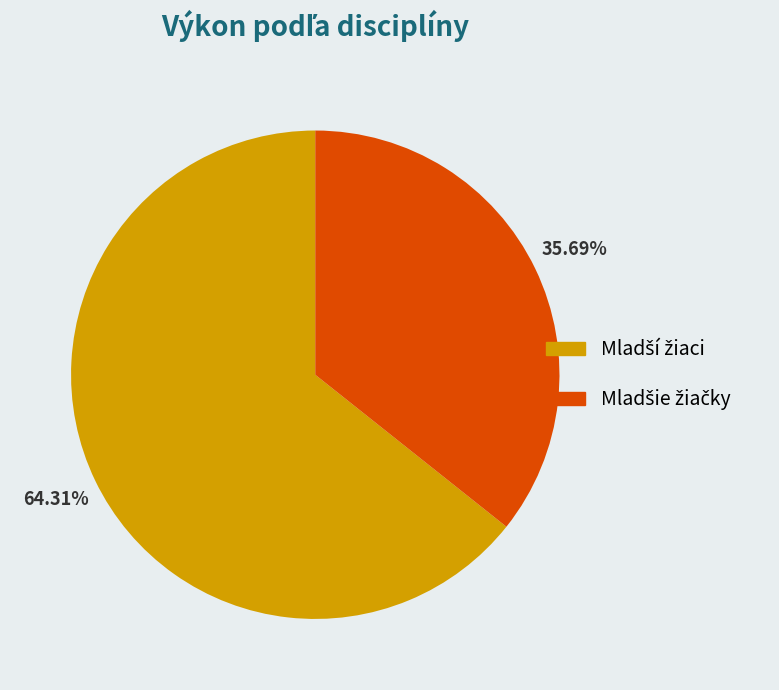

Is there any slice that represents more than half of the pie?

Yes